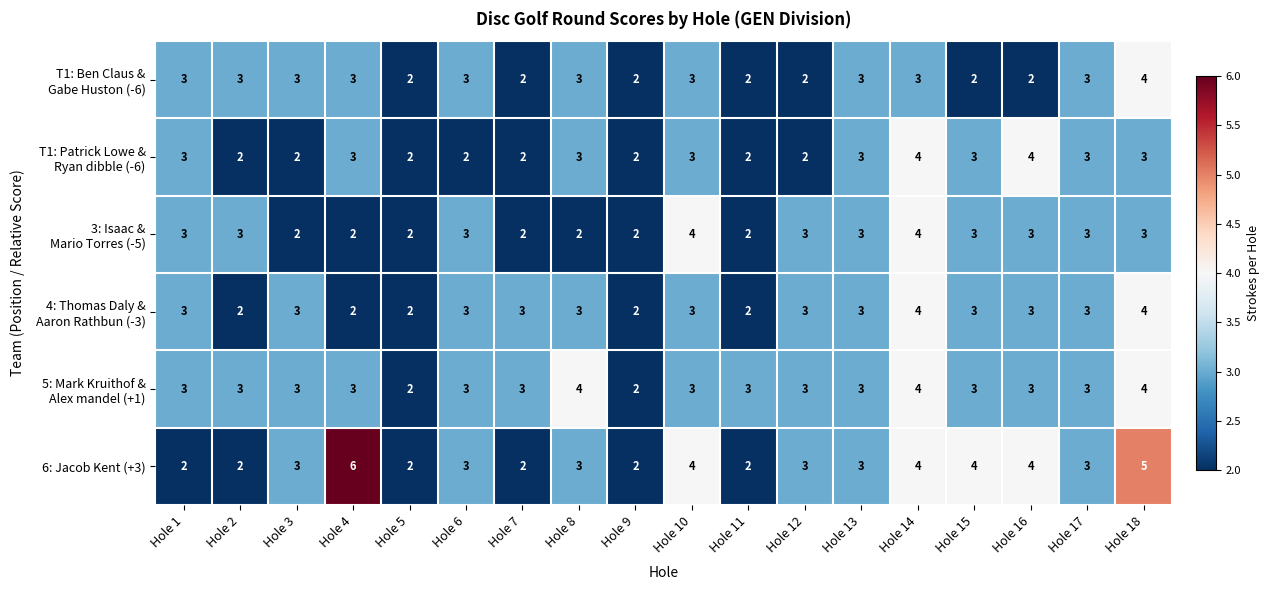

What is the total value across all series at Hole 17?

18